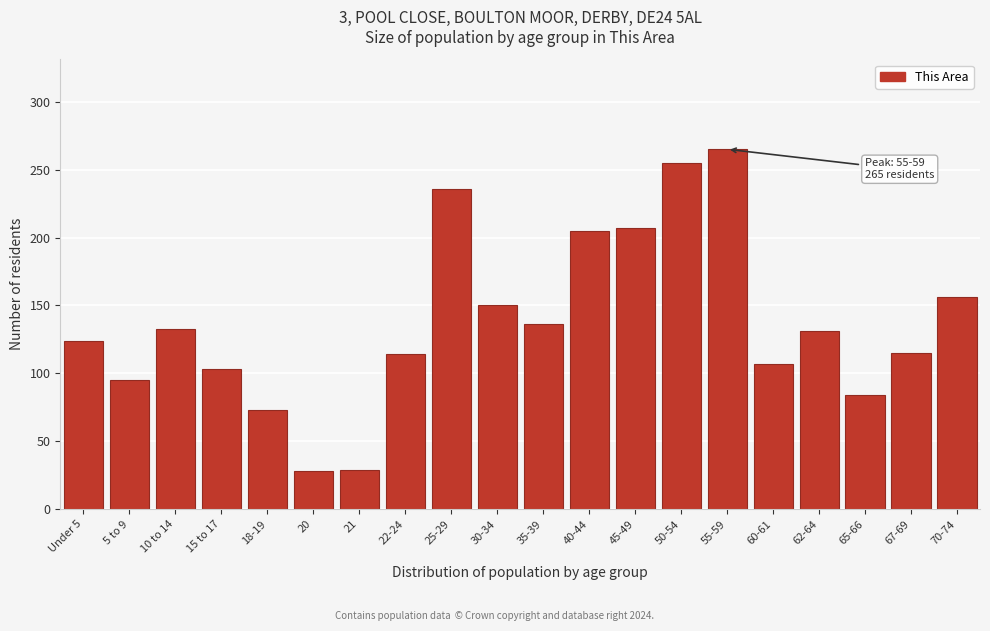

What is the value of the 2nd bar from the left?

95